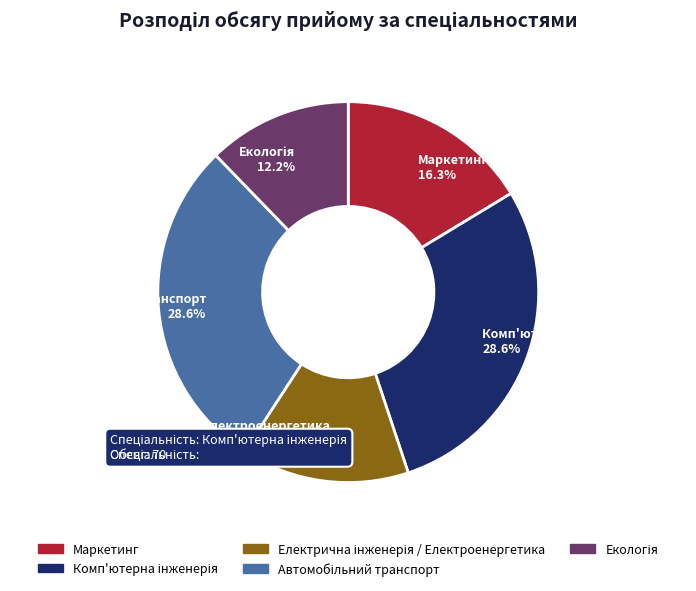

Is there a majority slice in this chart?

No